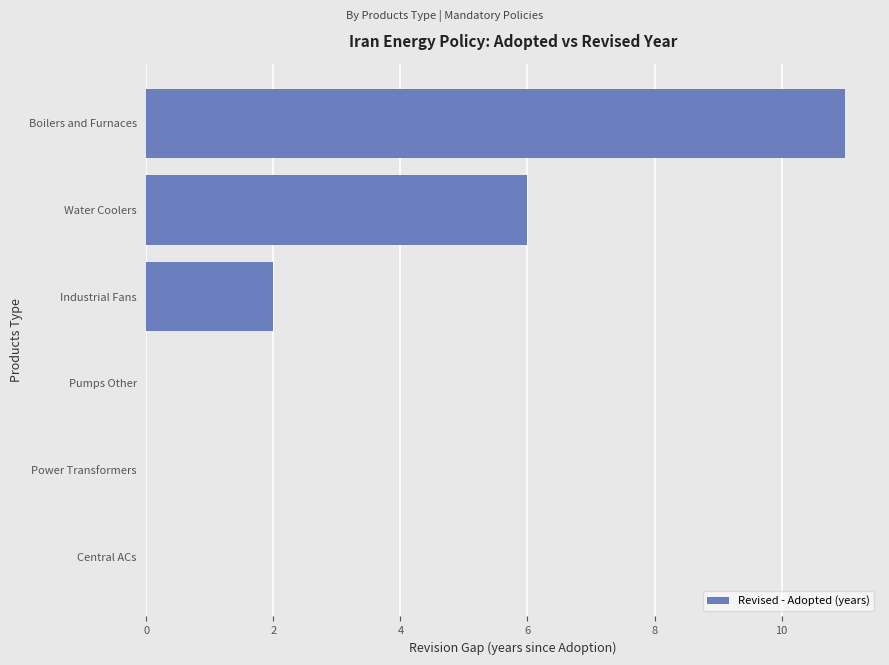

What is the change in value from Central ACs to Boilers and Furnaces?

+11